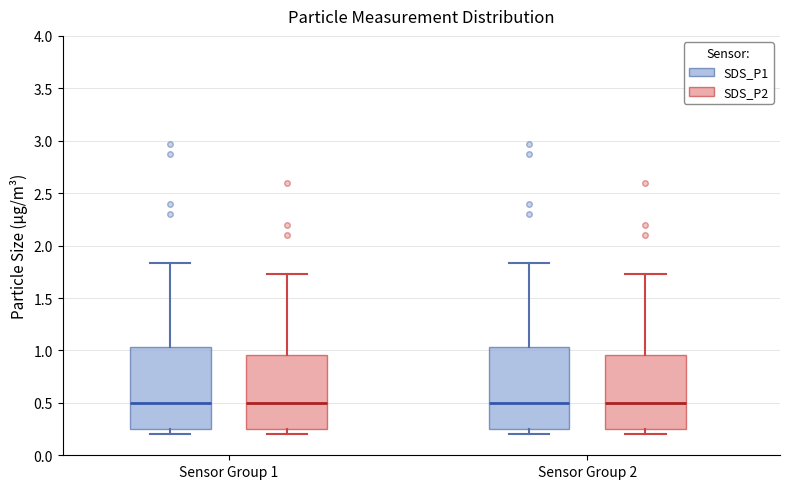

Reading left to right, transcribe this box plot: for each box, give where its median line is, the range the box spans, and where its two whiskers end, as read against the y-axis. The values are not printed on the chart, so give them approximately, as read against the axis.

Sensor Group 1 (SDS_P1): median 0.50, box 0.25 to 1.05, whiskers 0.20 to 1.85
Sensor Group 1 (SDS_P2): median 0.50, box 0.25 to 0.95, whiskers 0.20 to 1.75
Sensor Group 2 (SDS_P1): median 0.50, box 0.25 to 1.05, whiskers 0.20 to 1.85
Sensor Group 2 (SDS_P2): median 0.50, box 0.25 to 0.95, whiskers 0.20 to 1.75